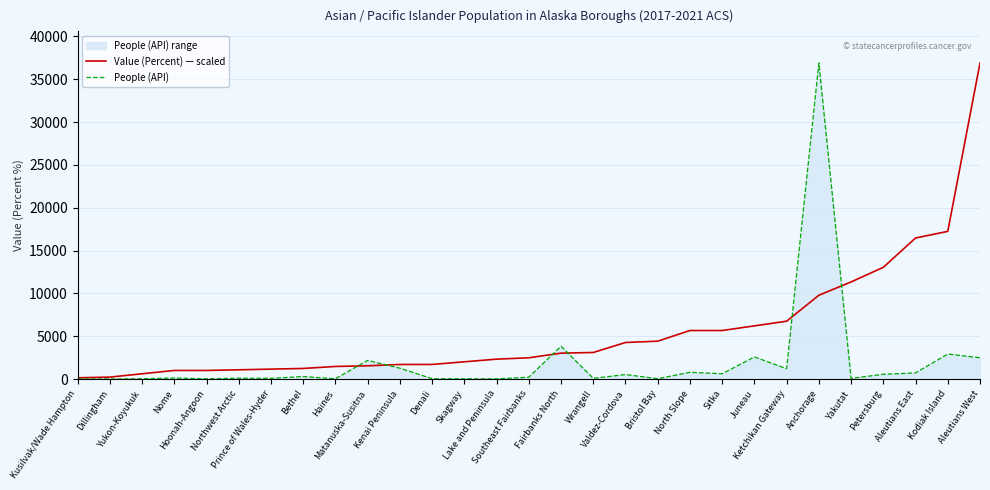

What is the difference between the second highest and second lowest values in the People (API) series?

3820.0